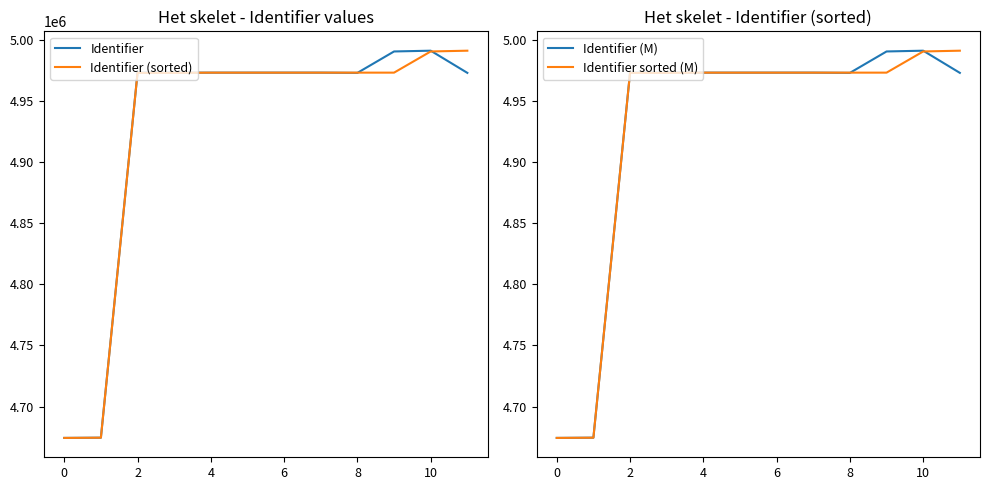

Which series has the largest total across all categories?

Identifier